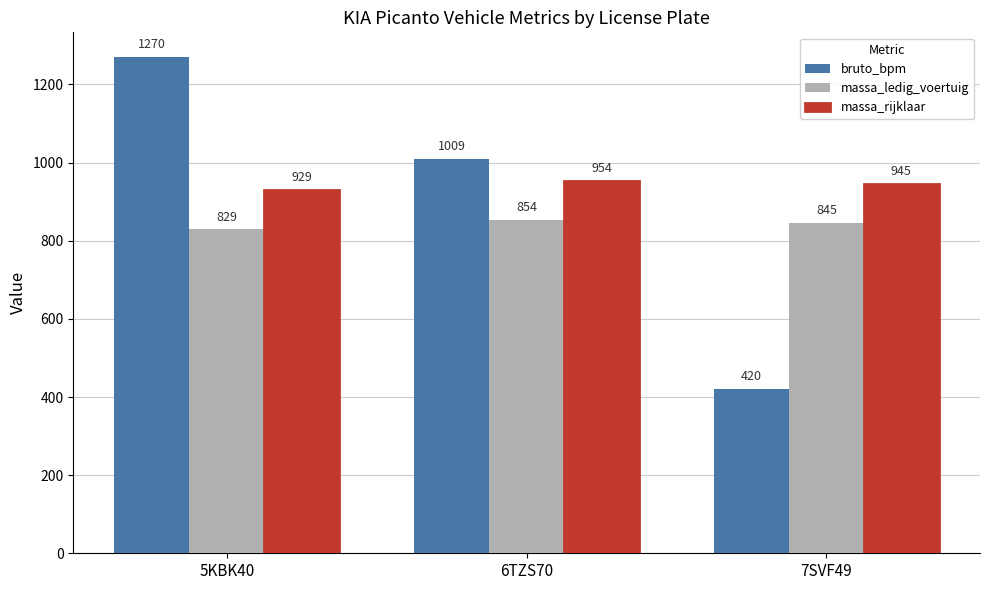

Rank the series by their maximum value, from lowest to highest.

massa_ledig_voertuig, massa_rijklaar, bruto_bpm